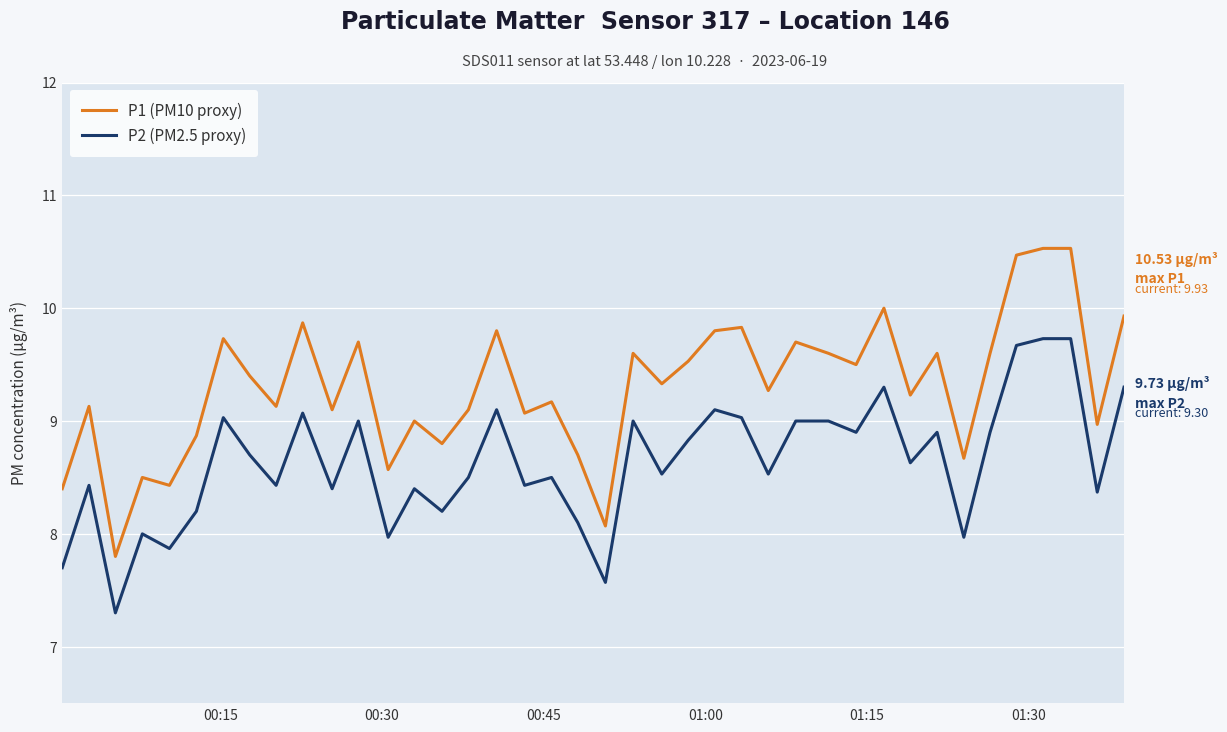

True or false: P2 (PM2.5 proxy) and P1 (PM10 proxy) intersect in this chart.

False